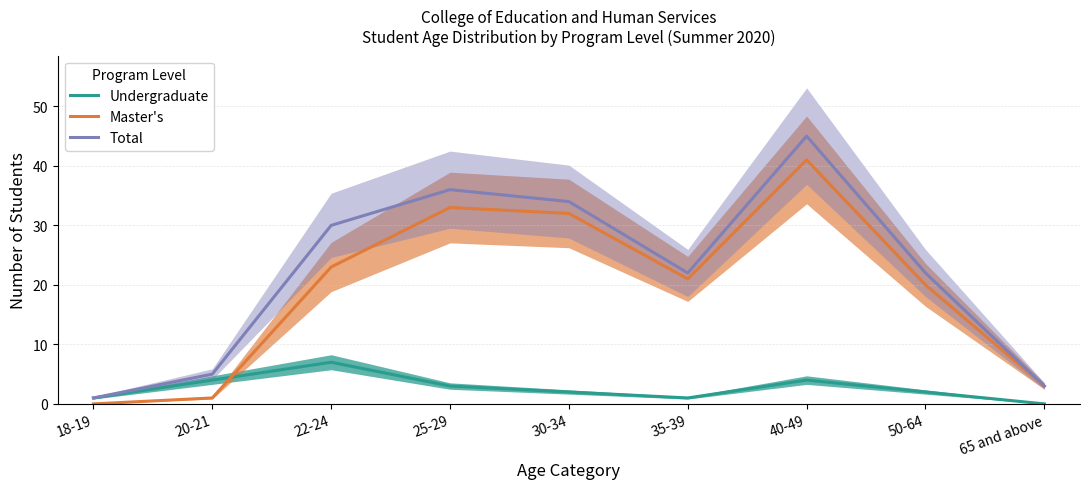

True or false: Undergraduate and Total intersect in this chart.

False